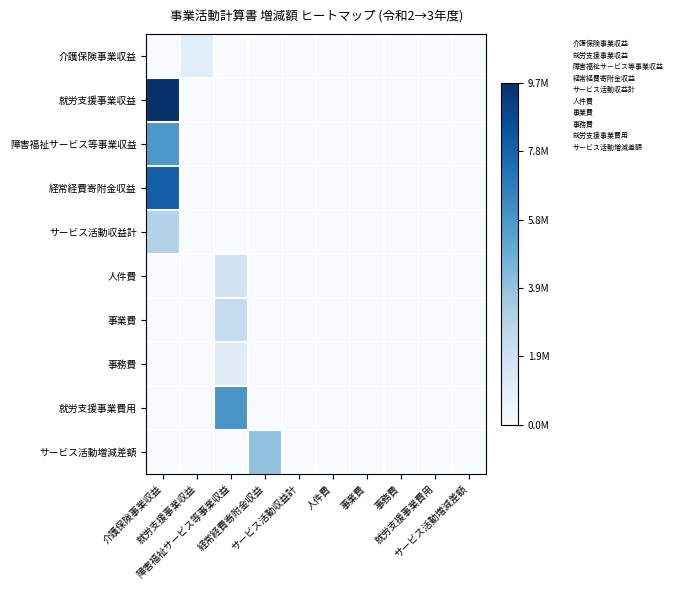

At how many categories does at least one series exceed 0?

4